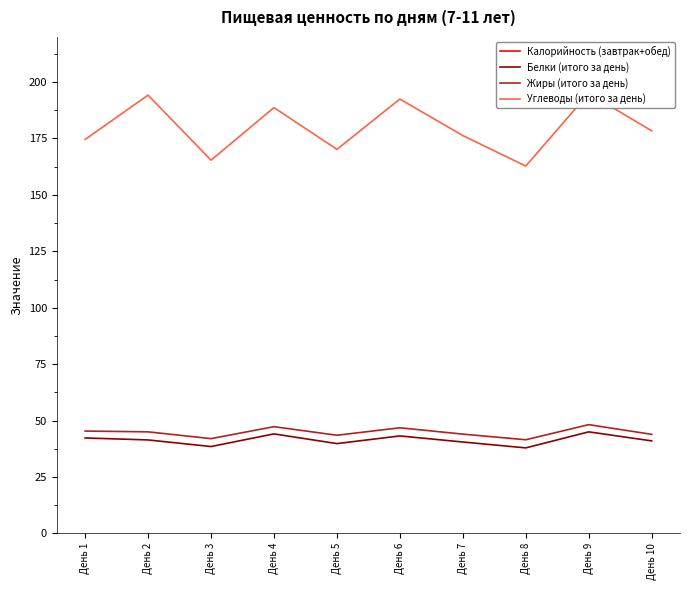

At how many categories does at least one series exceed 719?

10